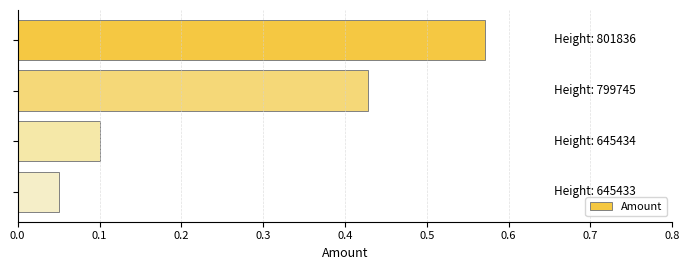

What is the difference between the maximum and minimum values?

0.5